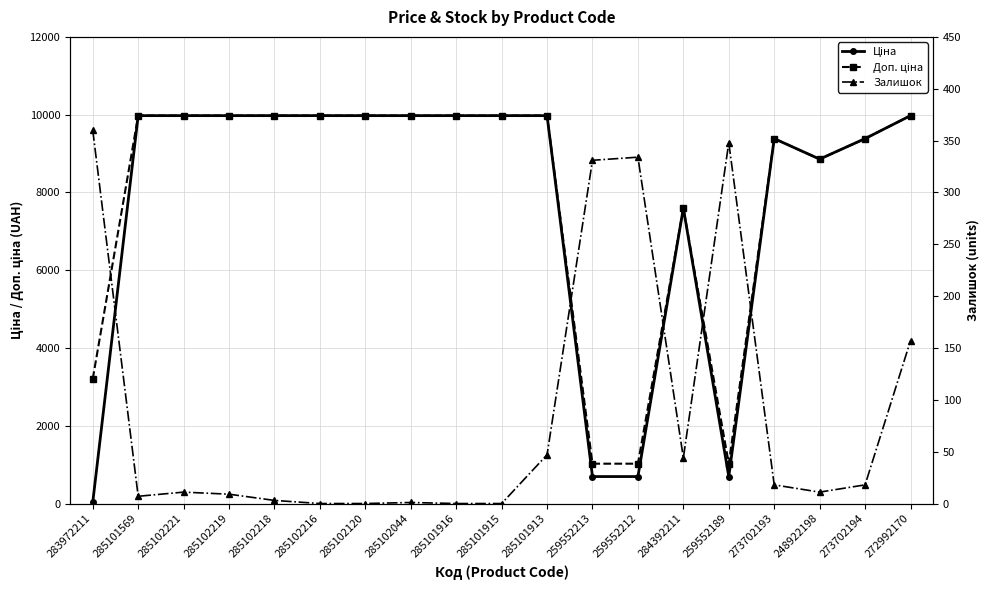

The value of Залишок at 285101569 is 7.0. True or false?

True